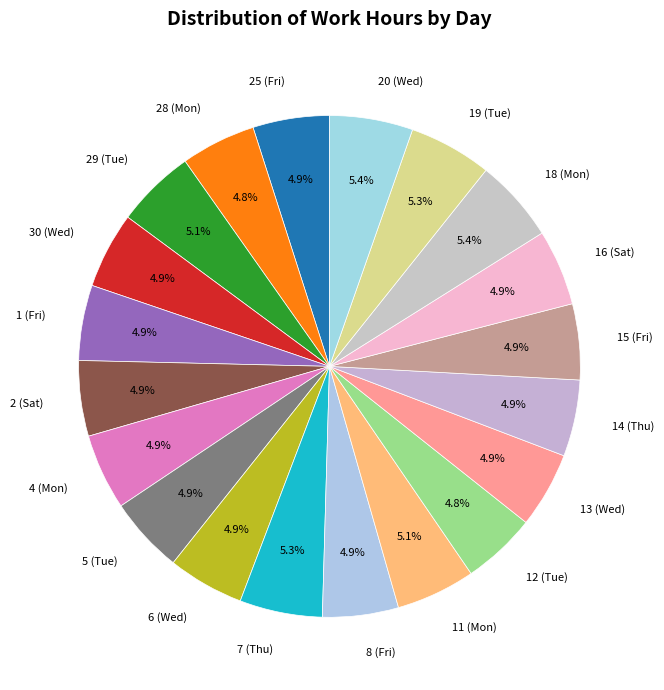

Do 20 (Wed) and 12 (Tue) together represent more than half of the pie?

No